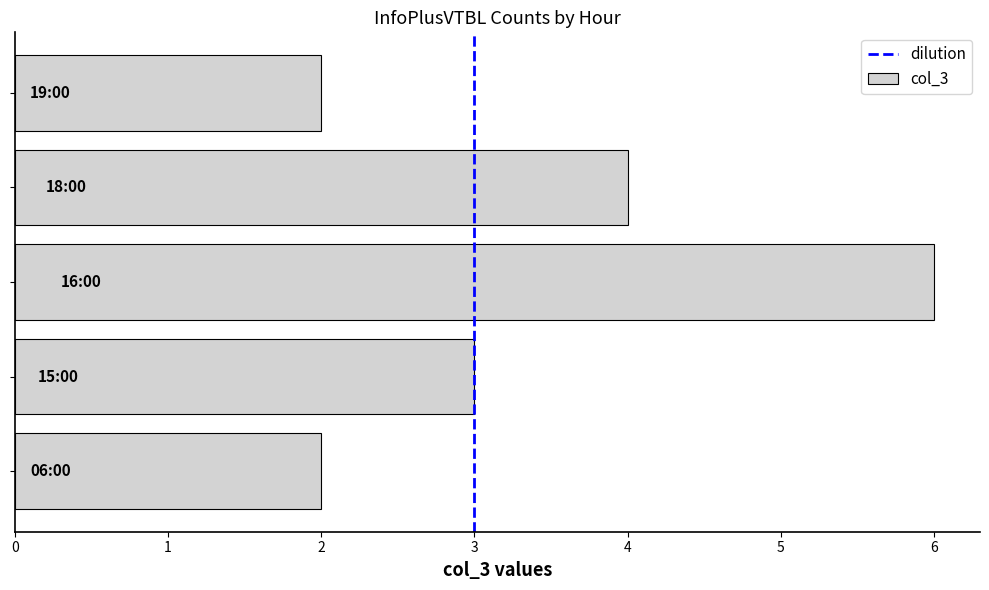

What is the difference between the maximum and minimum values?

4